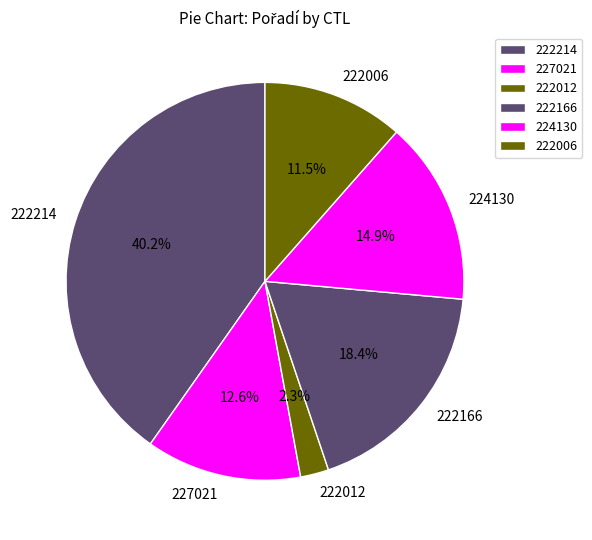

To the nearest percent, what is the difference between the 222012 and 227021 slice percentages?

10%